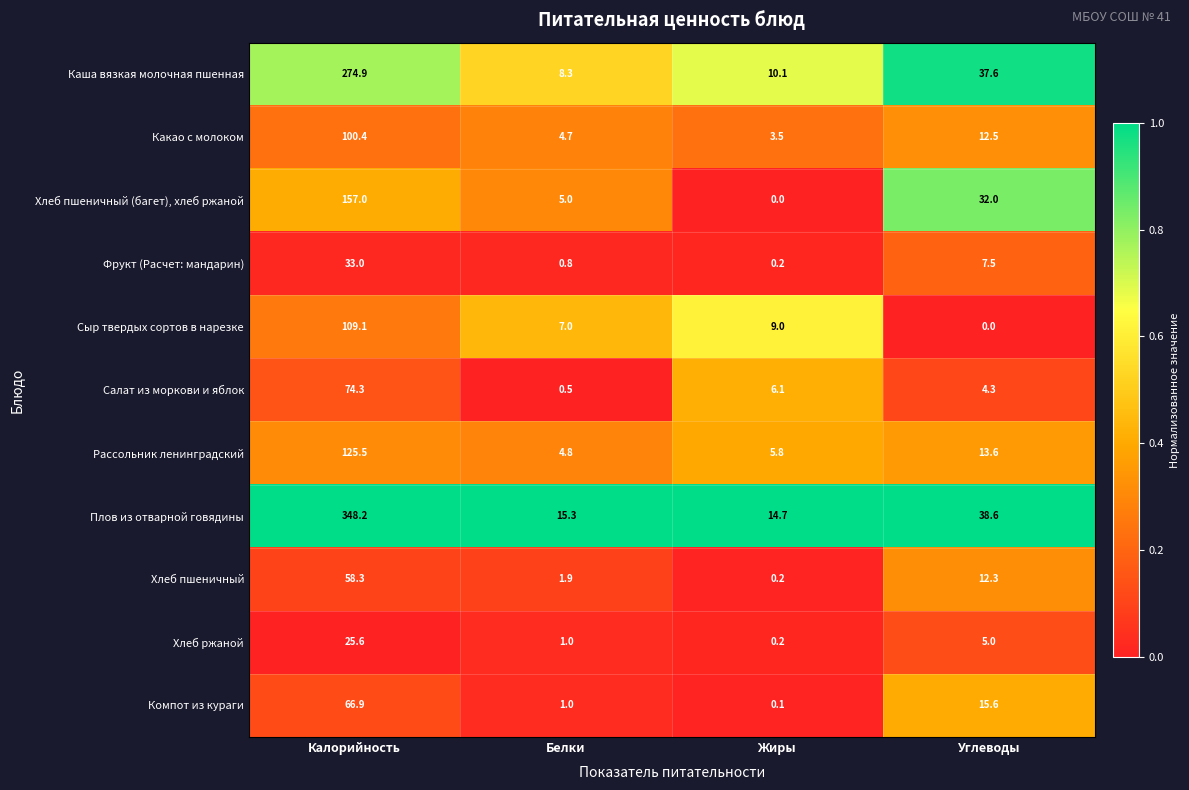

What is the spread (max minus min) of values at Жиры?

14.7